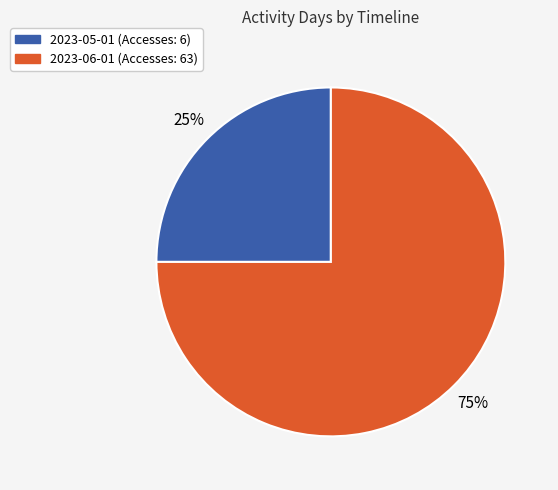

Is there any slice that represents more than half of the pie?

Yes